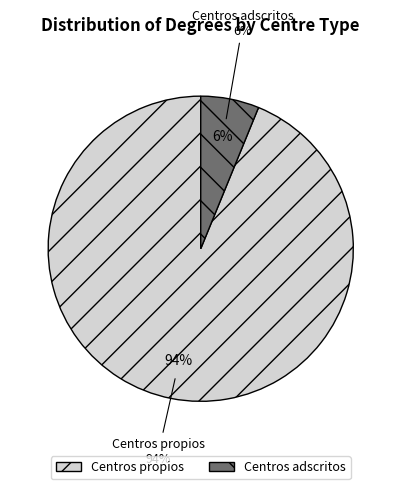

To the nearest percent, what is the average slice percentage?

50%